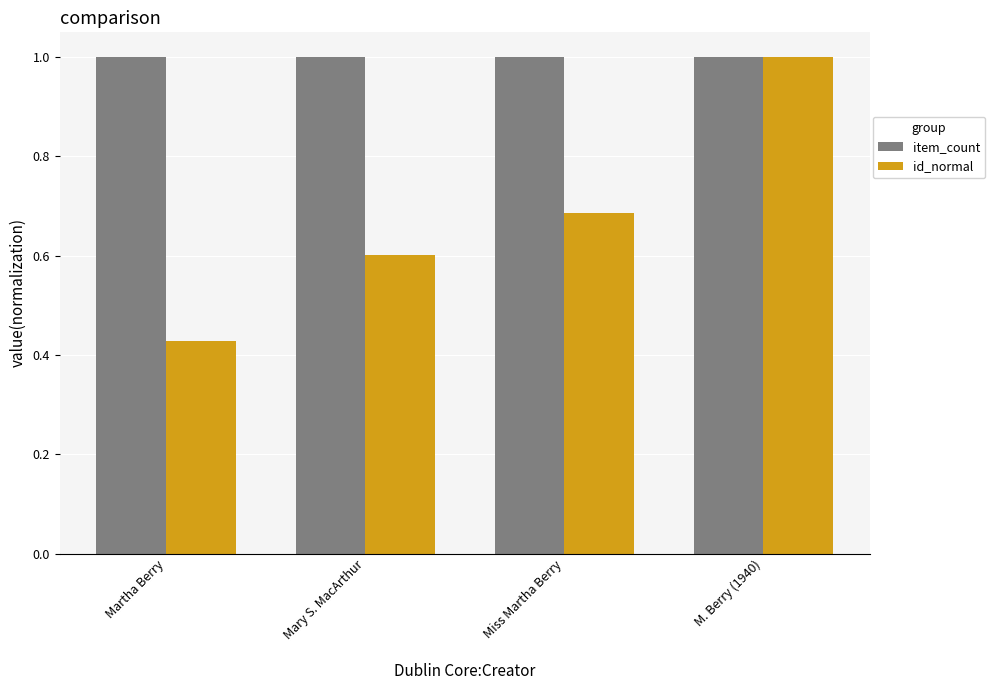

What is the label of the 3rd bar from the right?

Mary S. MacArthur